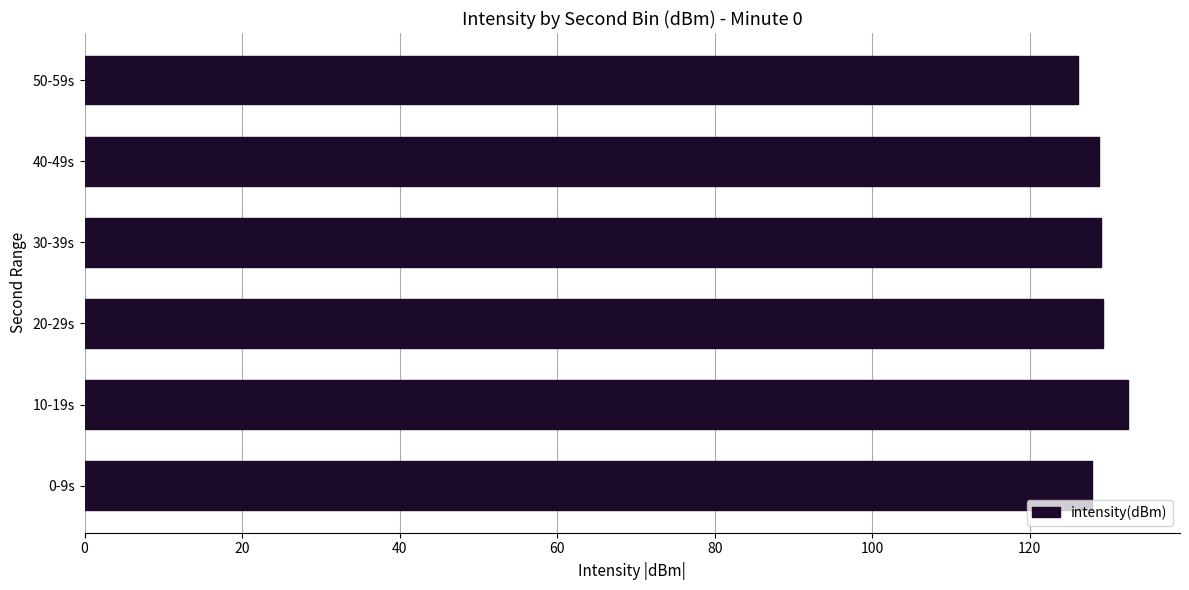

Is it true that the value at 10-19s is 89.5?

False